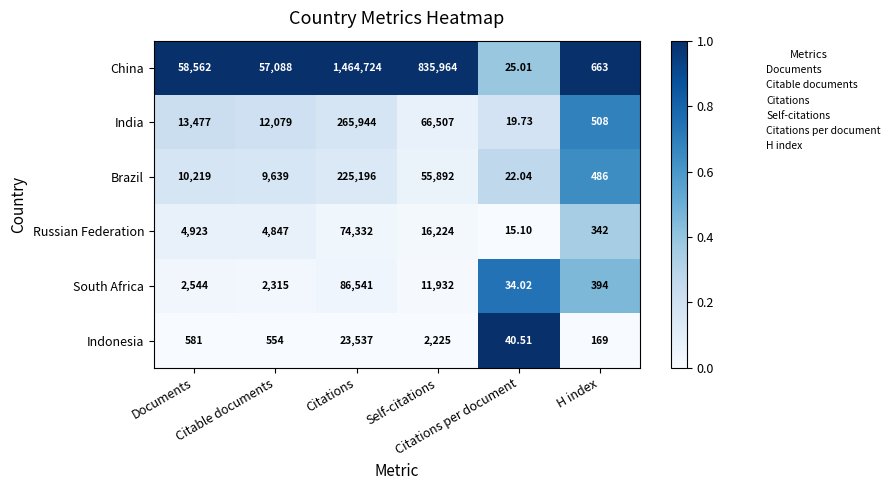

Rank the series by their maximum value, from lowest to highest.

Indonesia, Russian Federation, South Africa, Brazil, India, China